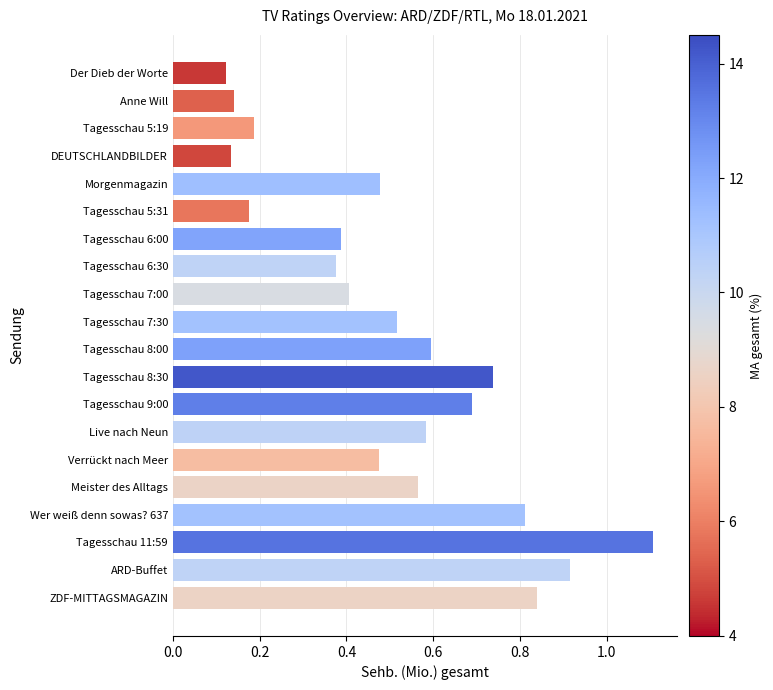

Does the chart contain any negative values?

No